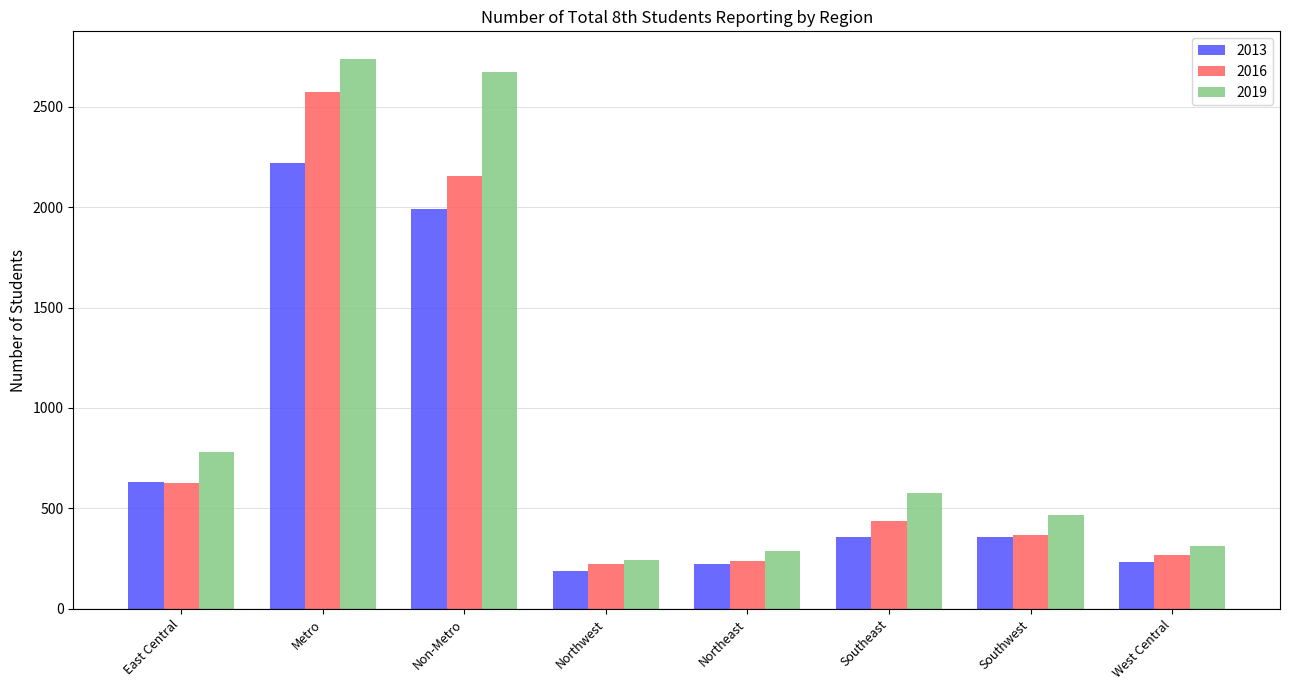

Which series has the largest range (max minus min)?

2019